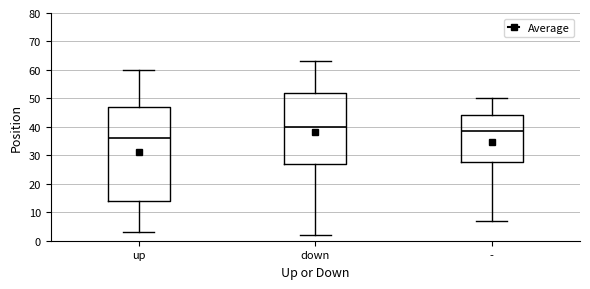

Reading left to right, read every box against the y-axis: the position of its median line, the range the box covers, and the ends of its whiskers. The values are not printed on the chart, so give them approximately, as read against the axis.

up: median 36, box 14 to 47, whiskers 3 to 60
down: median 40, box 27 to 52, whiskers 2 to 63
-: median 39, box 28 to 44, whiskers 7 to 50